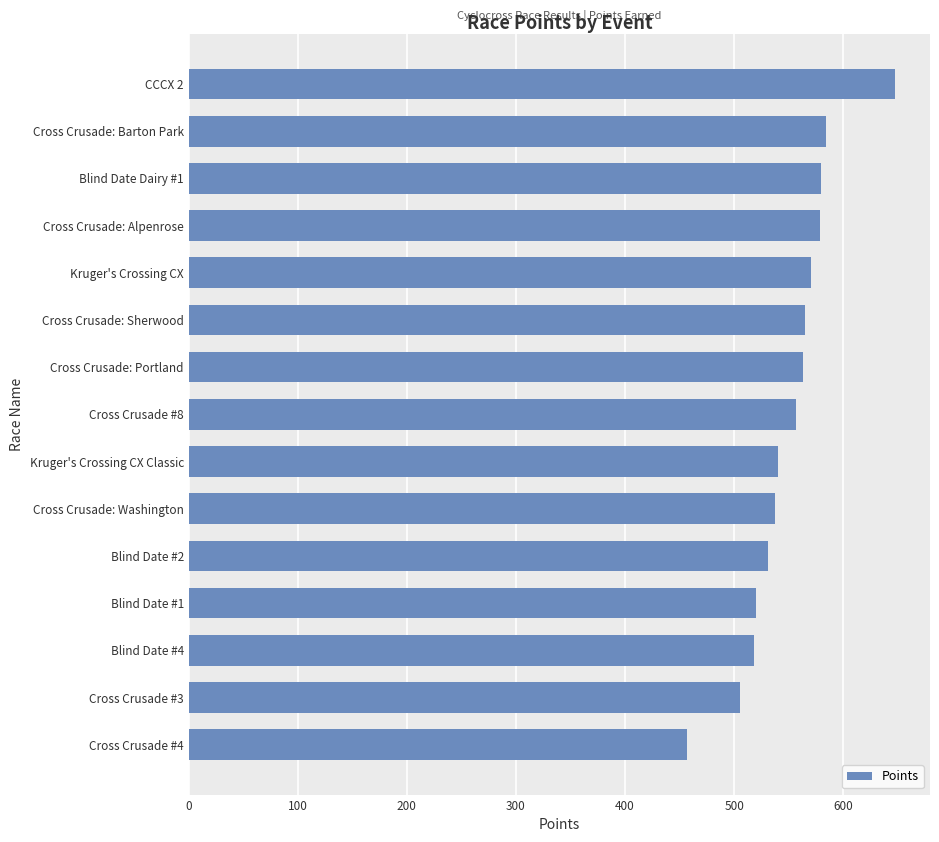

Does the chart contain stacked bars?

No